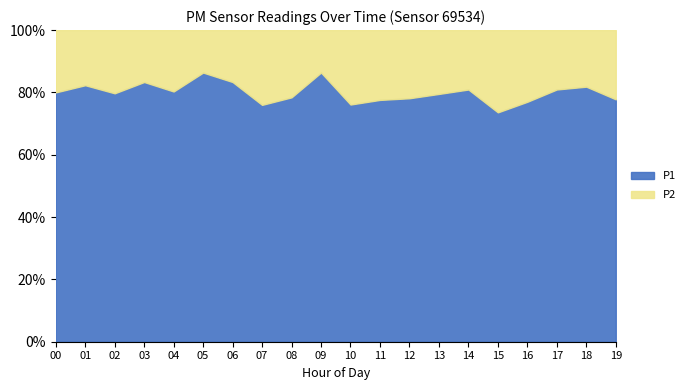

What is the value of the P1 point at the 5th from the left?

2.7